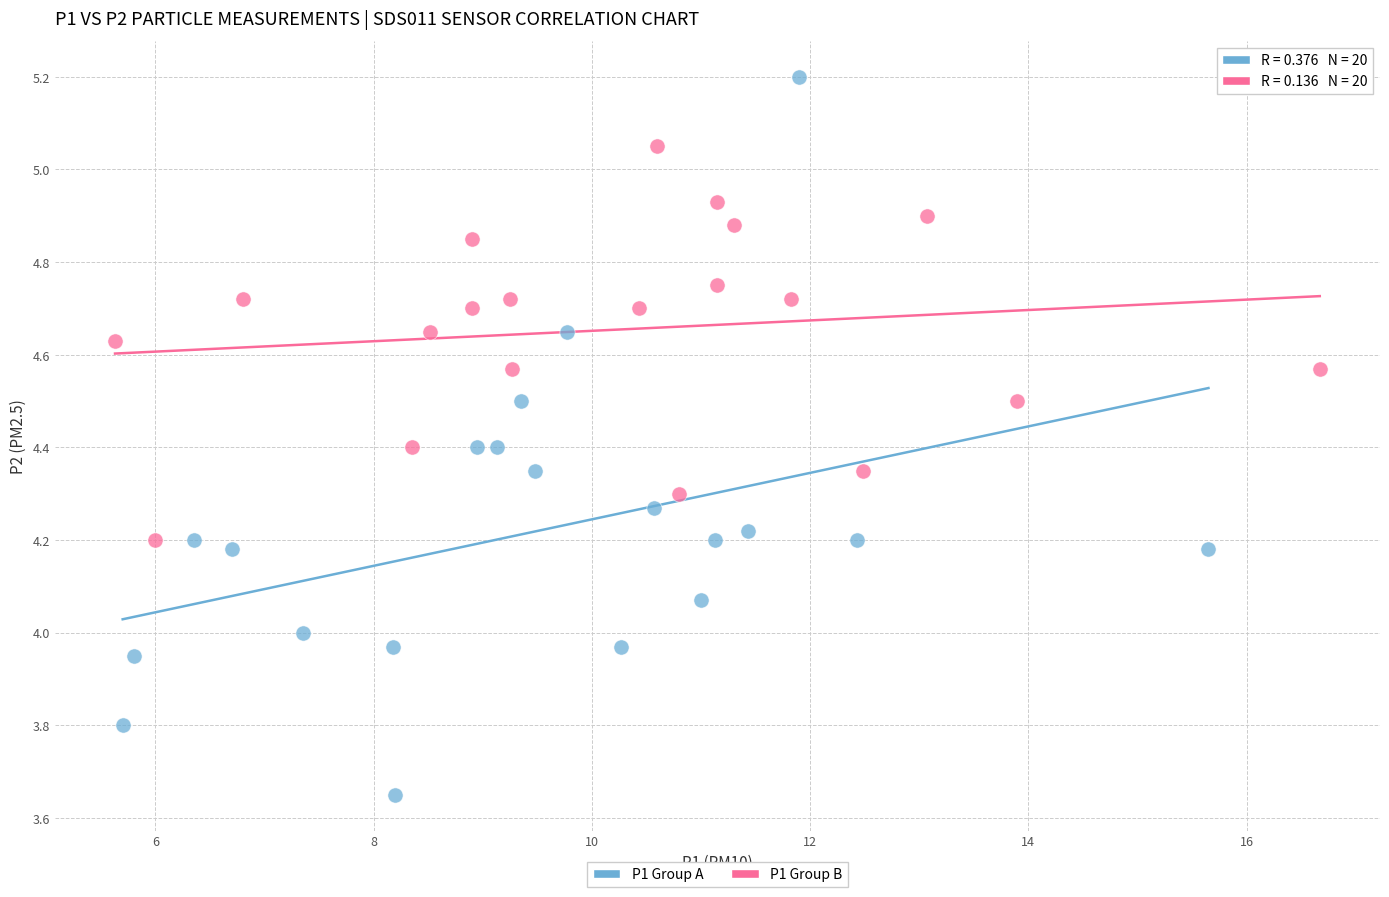

Which series contains the lowest Y value?

P1 Group A